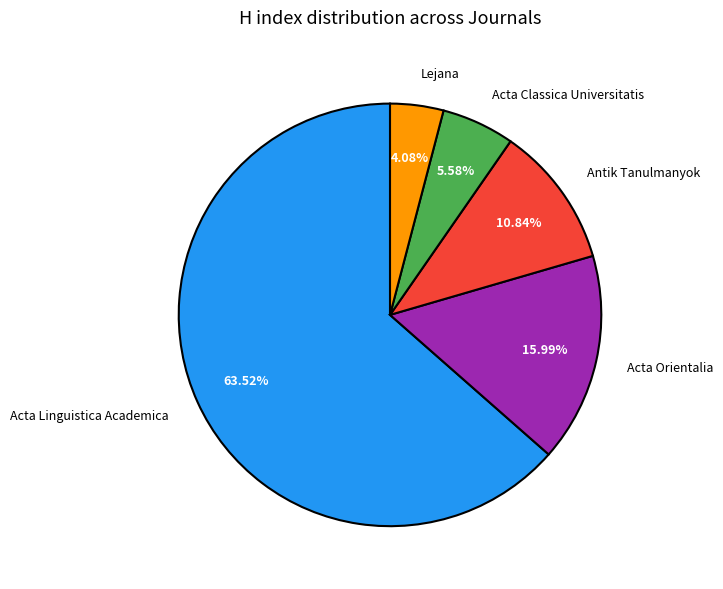

How many slices are in this pie chart?

5